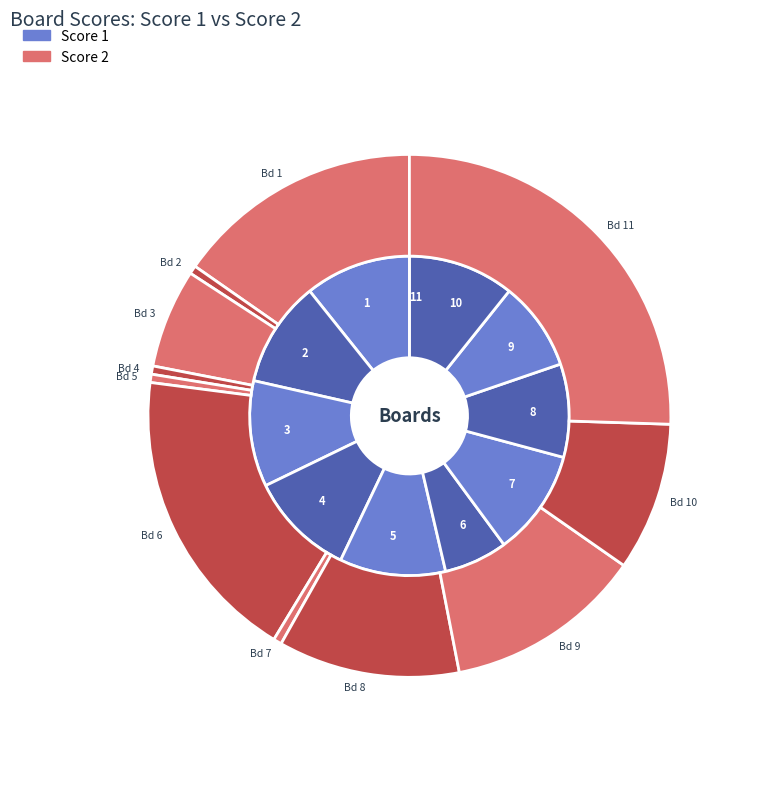

To the nearest percent, what is the difference between the 9 and 11 slice percentages?

14%